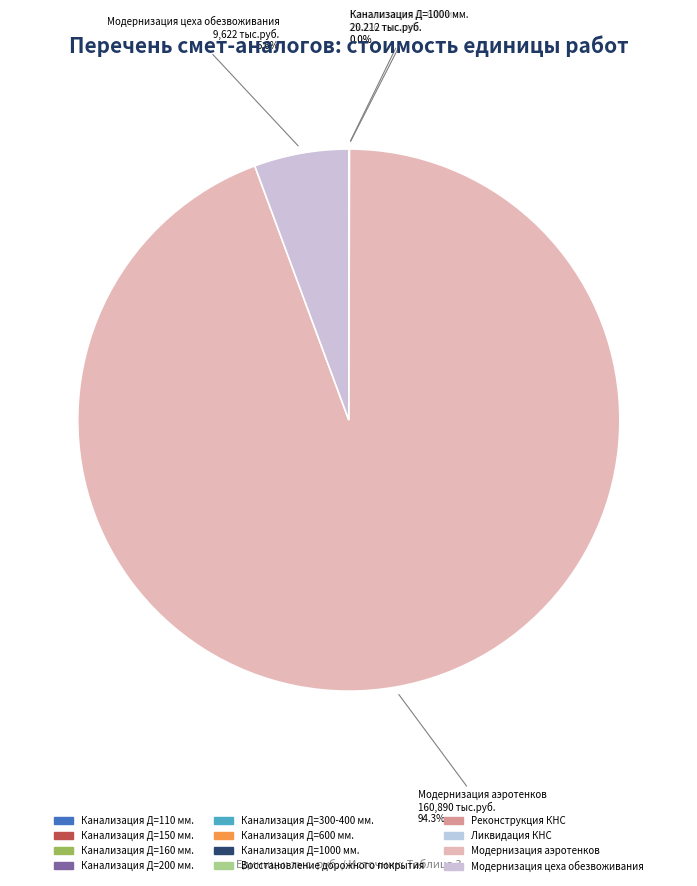

Between Канализация Д=300-400 мм. and Канализация Д=160 мм., which is larger?

Канализация Д=300-400 мм.